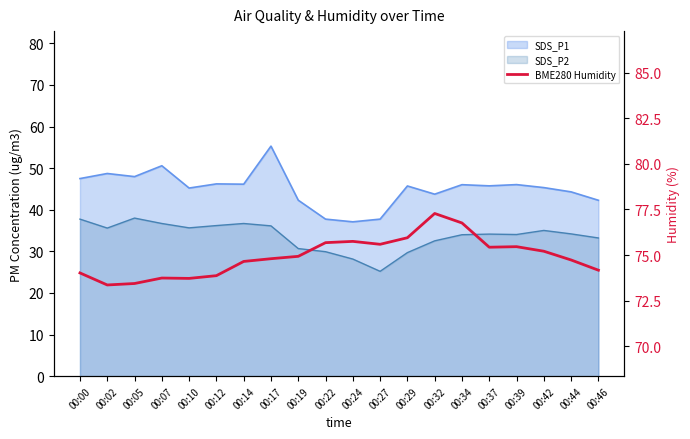

What is the value of the 11th point from the left?

75.8